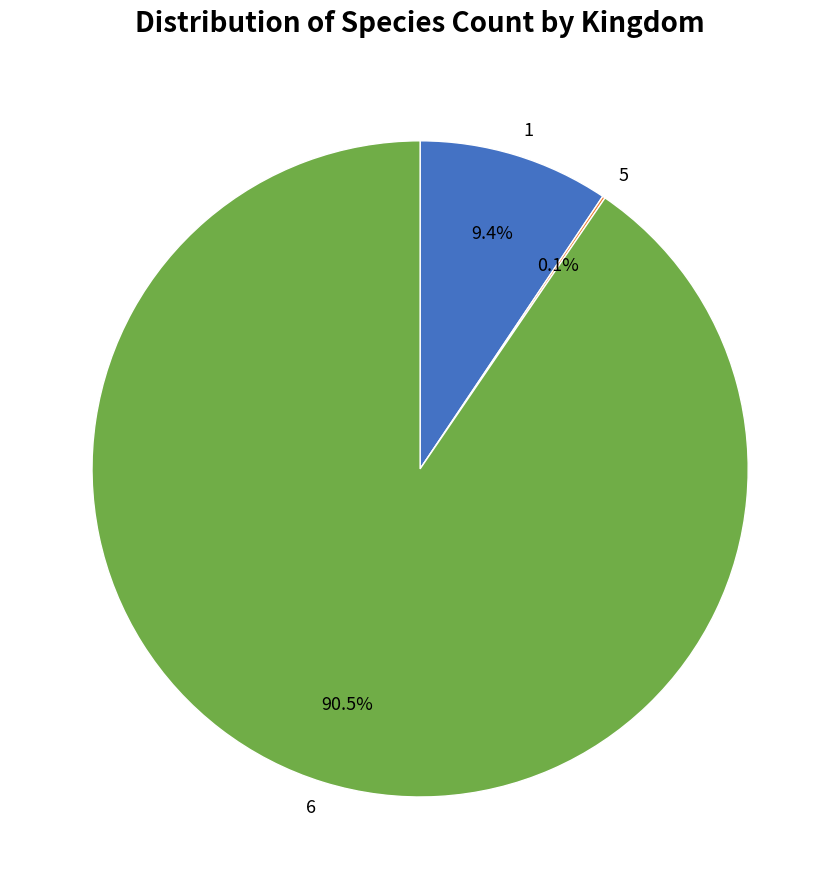

What percentage do 6 and 1 together represent?

99.9%